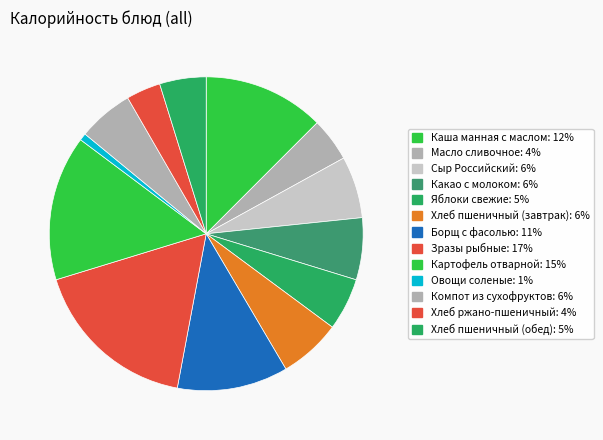

Which category has the smallest portion of the pie?

Овощи соленые